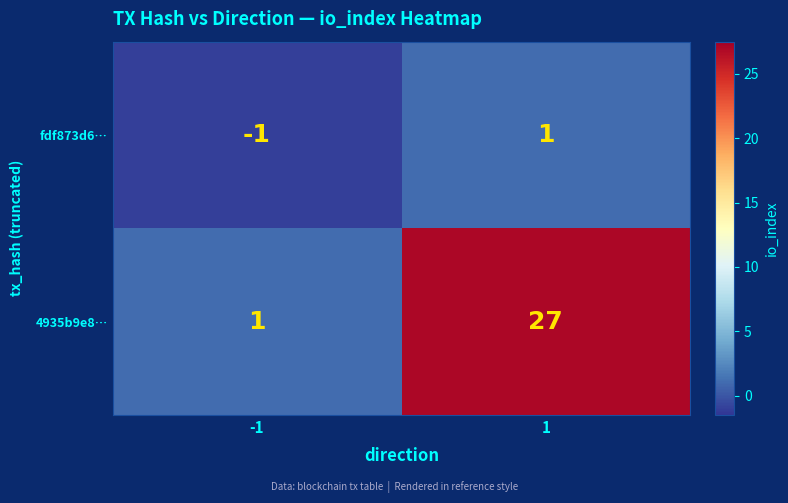

Reading left to right, transcribe all the data shown in this chart.

fdf873d6…: -1=-1	1=1
4935b9e8…: -1=1	1=27